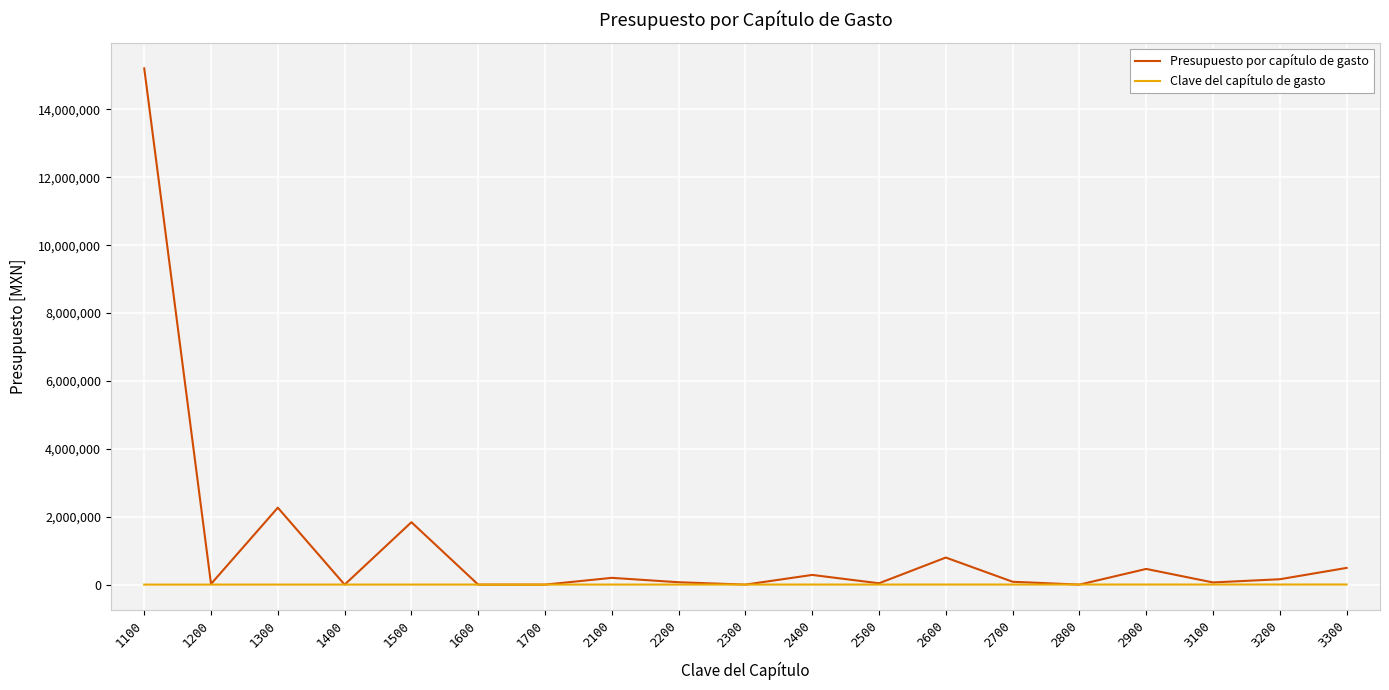

Which series has the largest total across all categories?

Presupuesto por capítulo de gasto